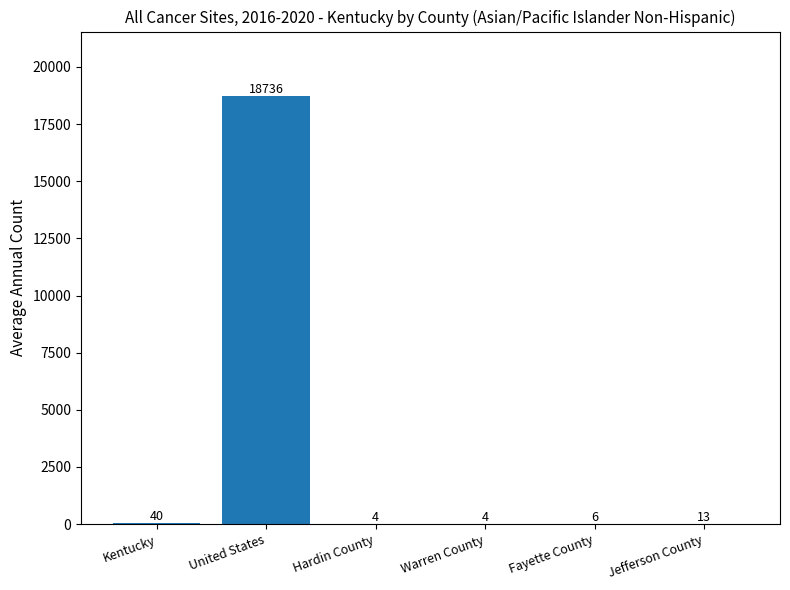

How many categories are shown in the chart?

6